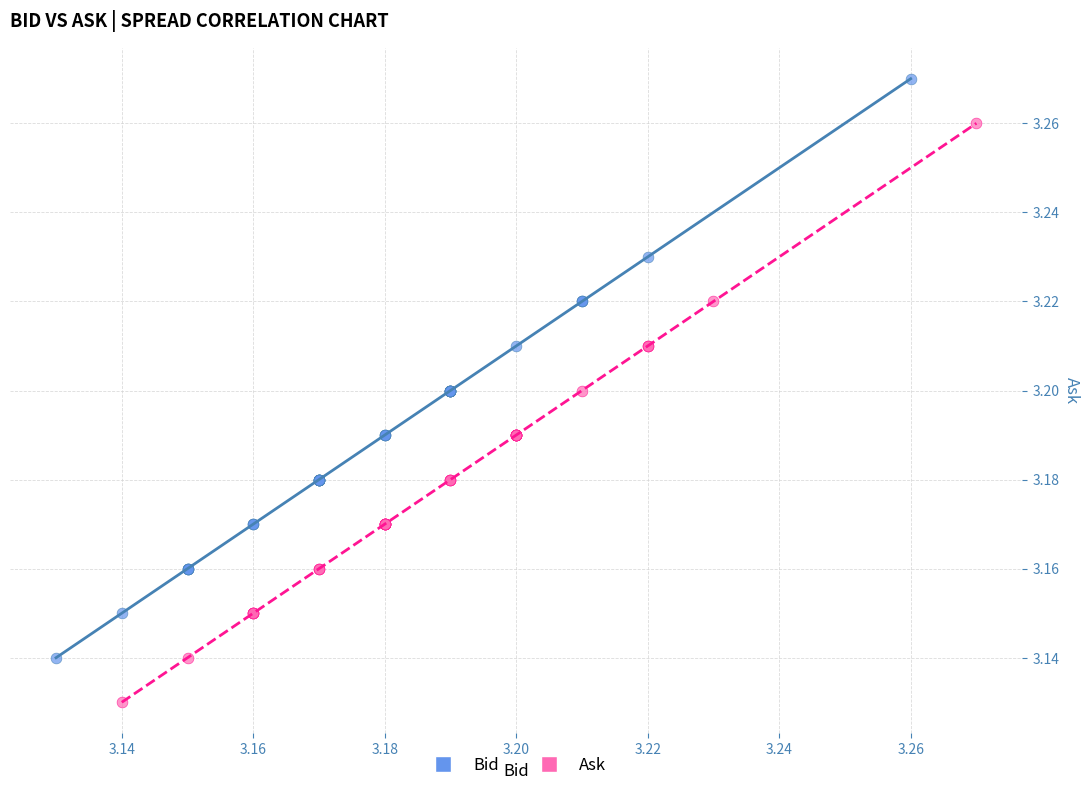

Which series reaches the minimum Y coordinate?

Ask